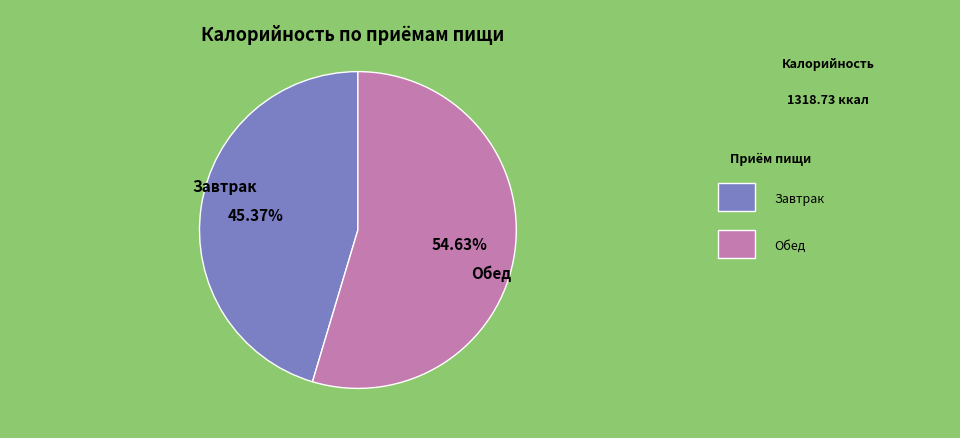

True or false: Обед accounts for 43% of the total.

False